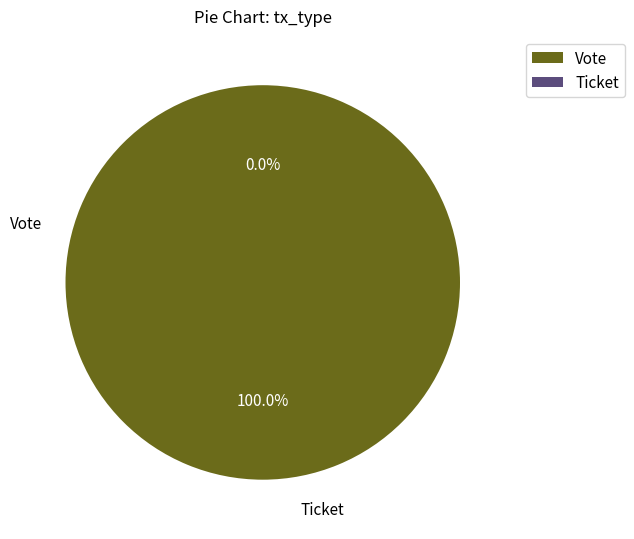

To the nearest percent, what is the combined percentage of Vote and Ticket?

100%